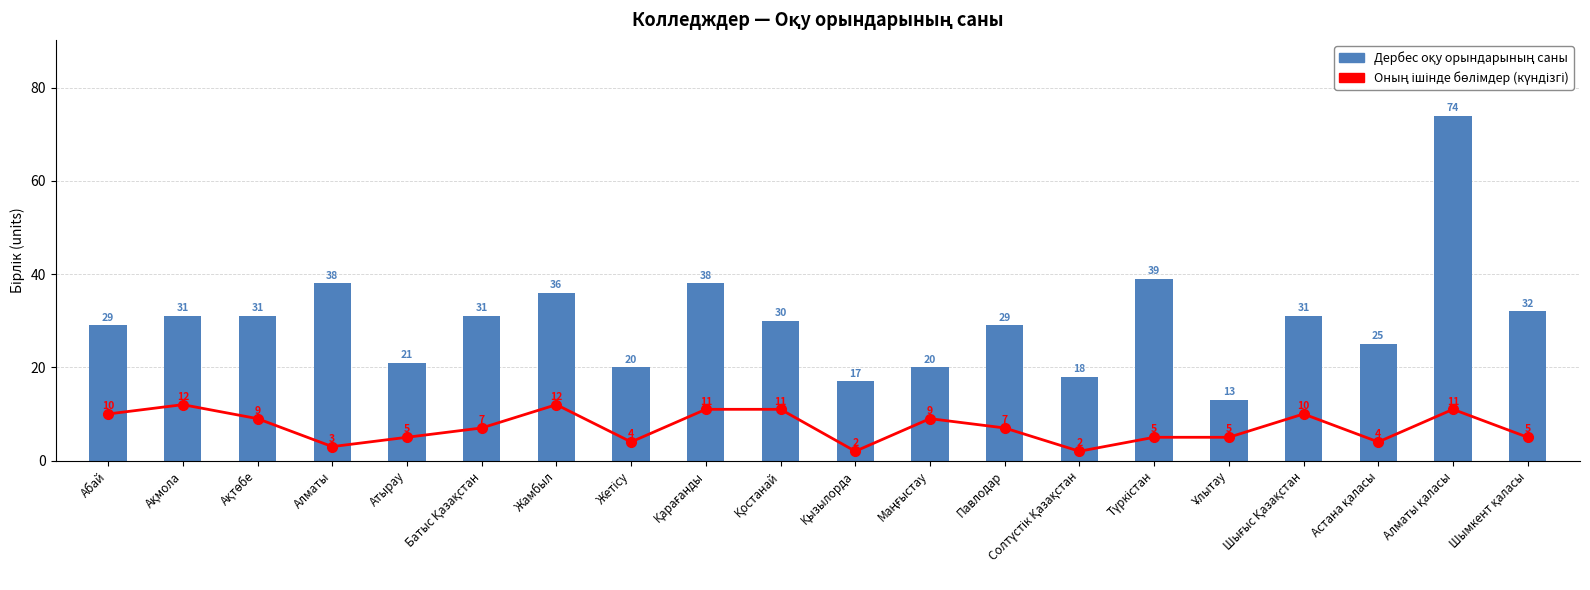

Is the value of Оның ішінде бөлімдер (күндізгі) at Жетісу greater than the value of Дербес оқу орындарының саны at Атырау?

No